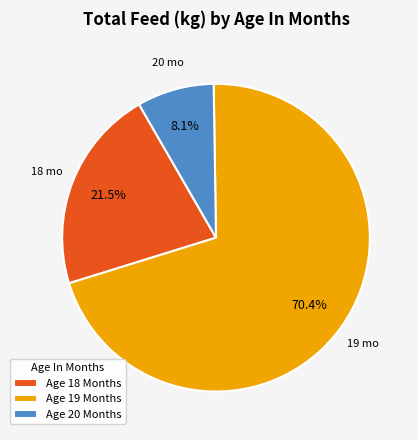

Approximately how many times larger is the value at Age 18 Months compared to Age 19 Months?

0.3